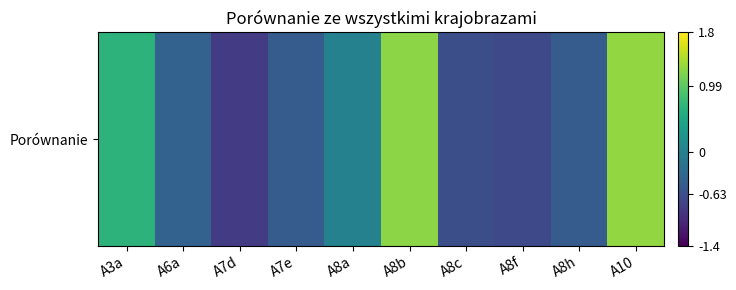

List the labels in order of value, largest first.

A10, A8b, A3a, A8a, A6a, A7e, A8h, A8c, A8f, A7d